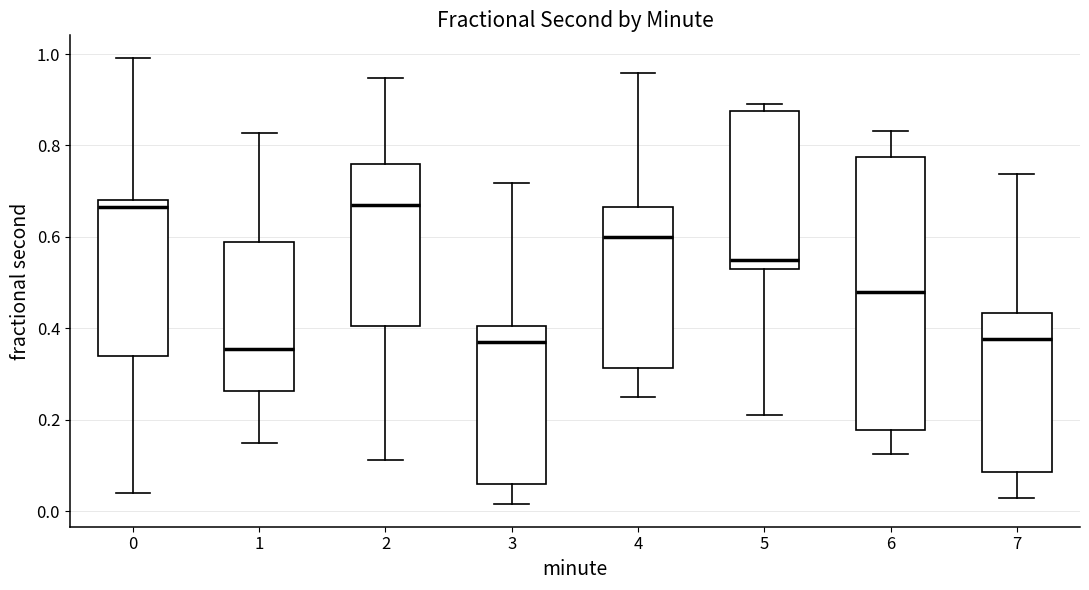

Reading left to right, transcribe this box plot: for each box, give where its median line is, the range the box spans, and where its two whiskers end, as read against the y-axis. The values are not printed on the chart, so give them approximately, as read against the axis.

0: median 0.66, box 0.34 to 0.68, whiskers 0.04 to 1.00
1: median 0.36, box 0.26 to 0.58, whiskers 0.14 to 0.82
2: median 0.66, box 0.40 to 0.76, whiskers 0.12 to 0.94
3: median 0.36, box 0.06 to 0.40, whiskers 0.02 to 0.72
4: median 0.60, box 0.32 to 0.66, whiskers 0.24 to 0.96
5: median 0.56, box 0.54 to 0.88, whiskers 0.22 to 0.90
6: median 0.48, box 0.18 to 0.78, whiskers 0.12 to 0.84
7: median 0.38, box 0.08 to 0.44, whiskers 0.02 to 0.74